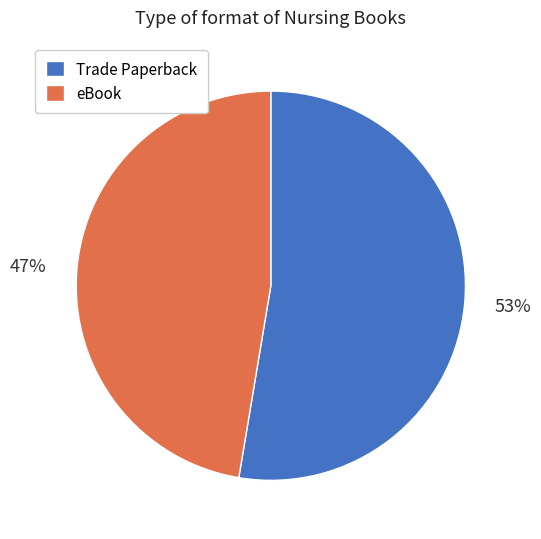

What is the smallest slice in the pie chart?

eBook